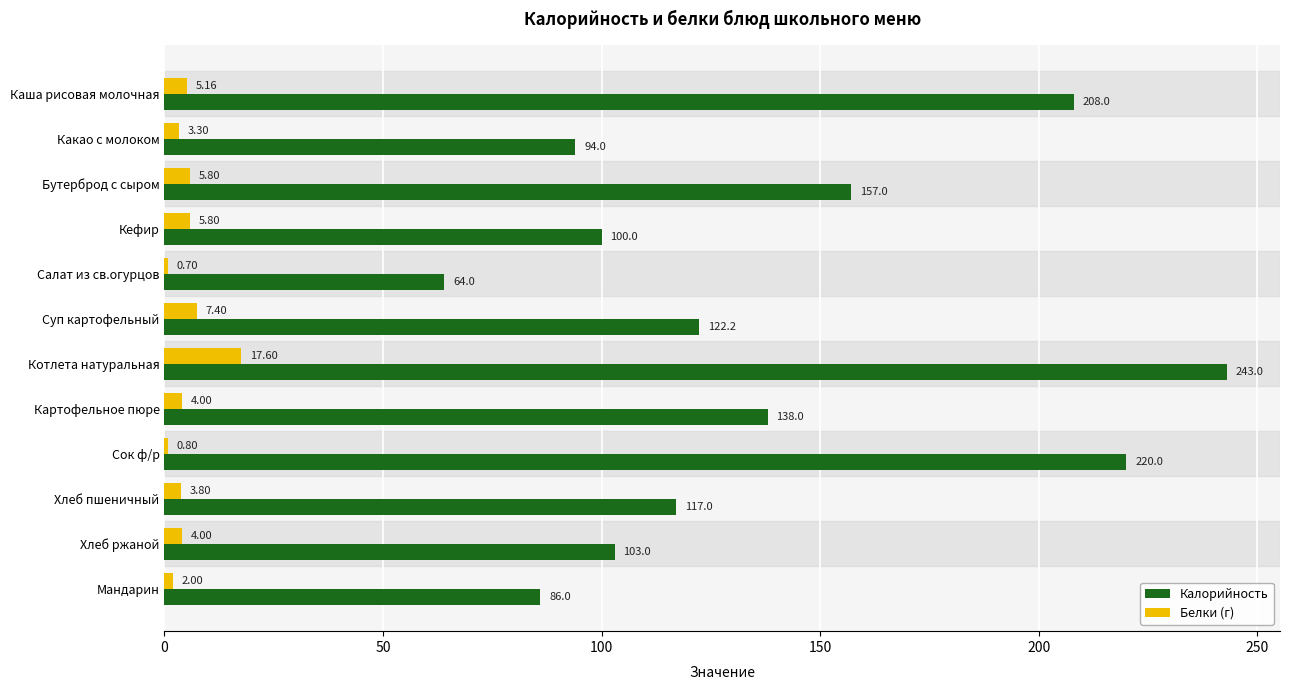

At which label is Белки (г) closest to 9?

Суп картофельный